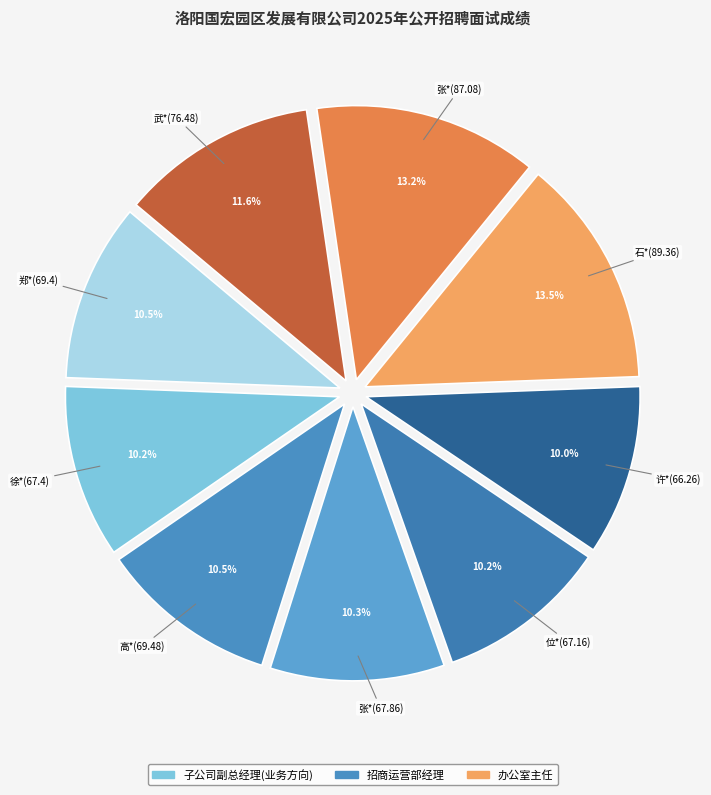

How many slices are in this pie chart?

9